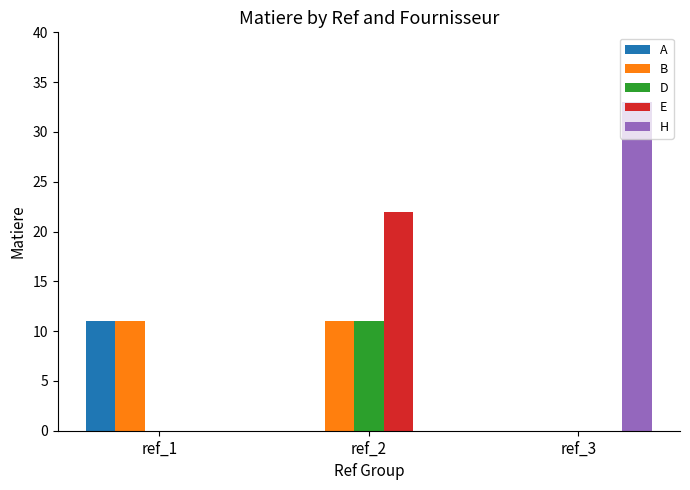

What is the total value across all series at ref_1?

22